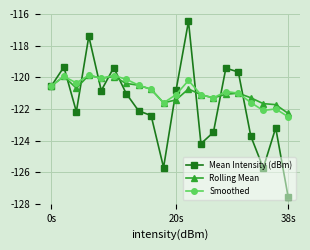

How many interior local peaks does the Smoothed series have?

6